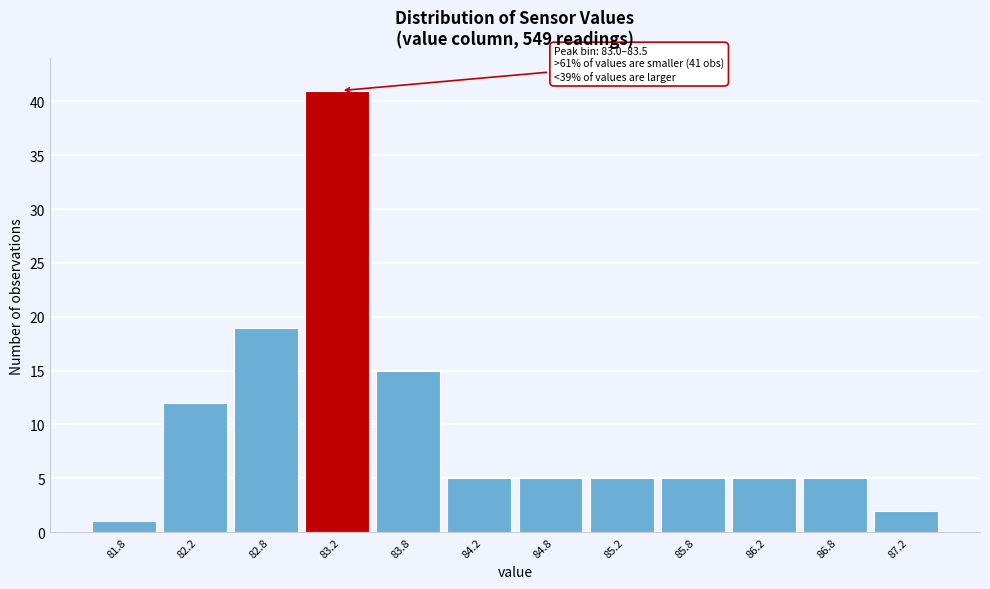

Over which range of the x-axis is the bar tallest?

83.0 to 83.5